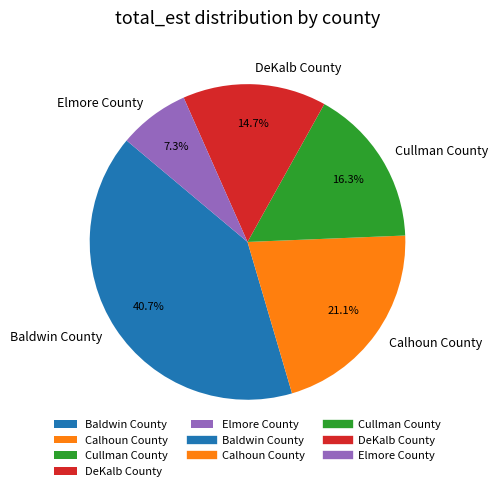

What is the smallest slice in the pie chart?

Elmore County